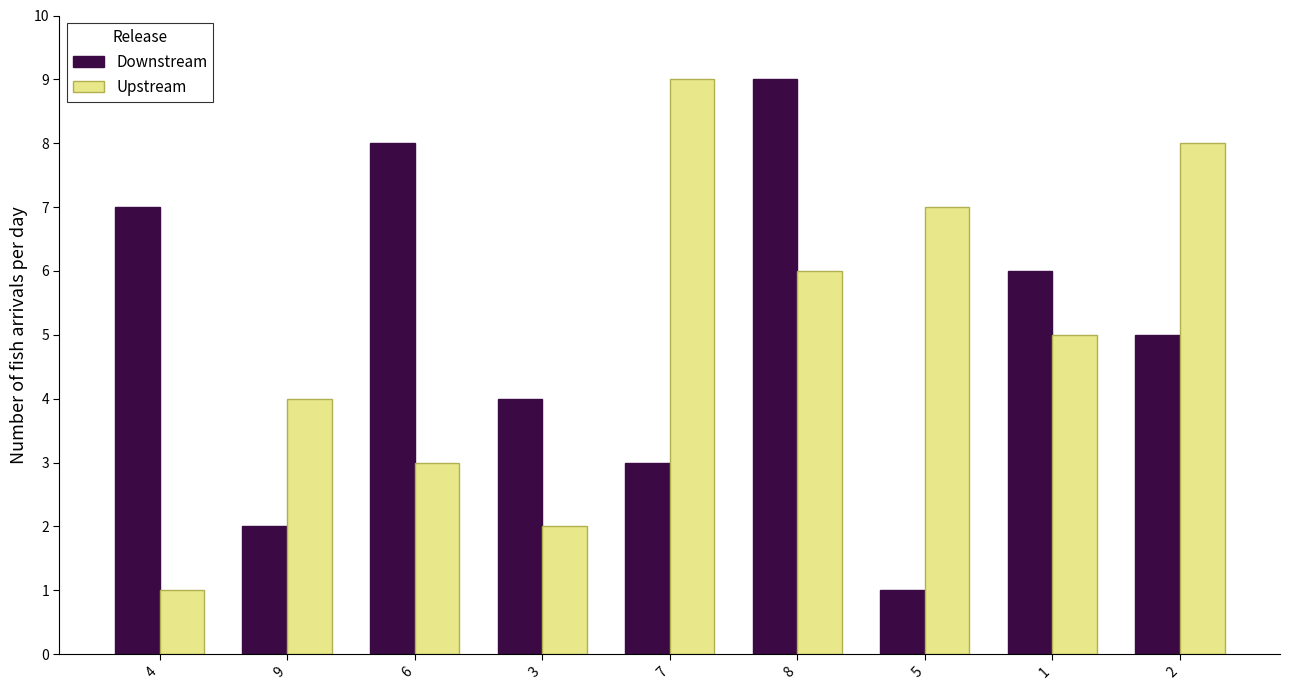

True or false: Downstream has a value of 8 at 6.

True